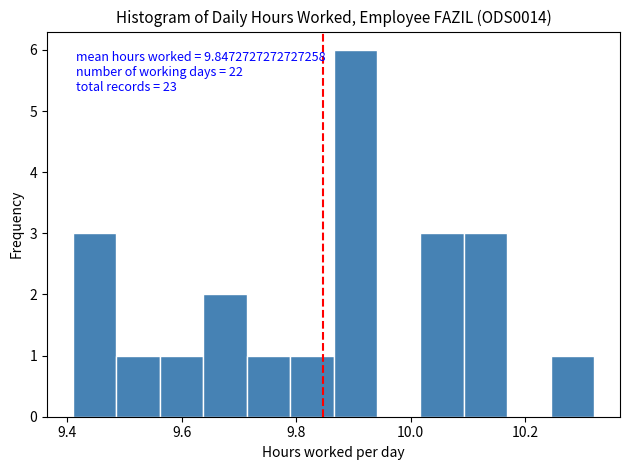

Read against the x-axis, roughly where is the centre of the tallest bar?

9.90